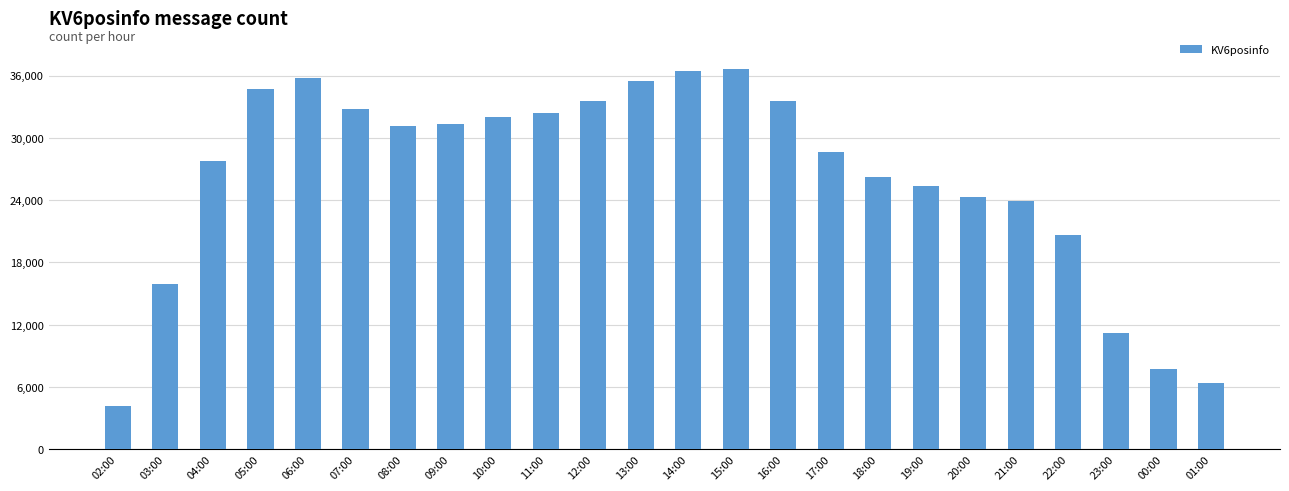

True or false: the data shows 32006 at 10:00.

True